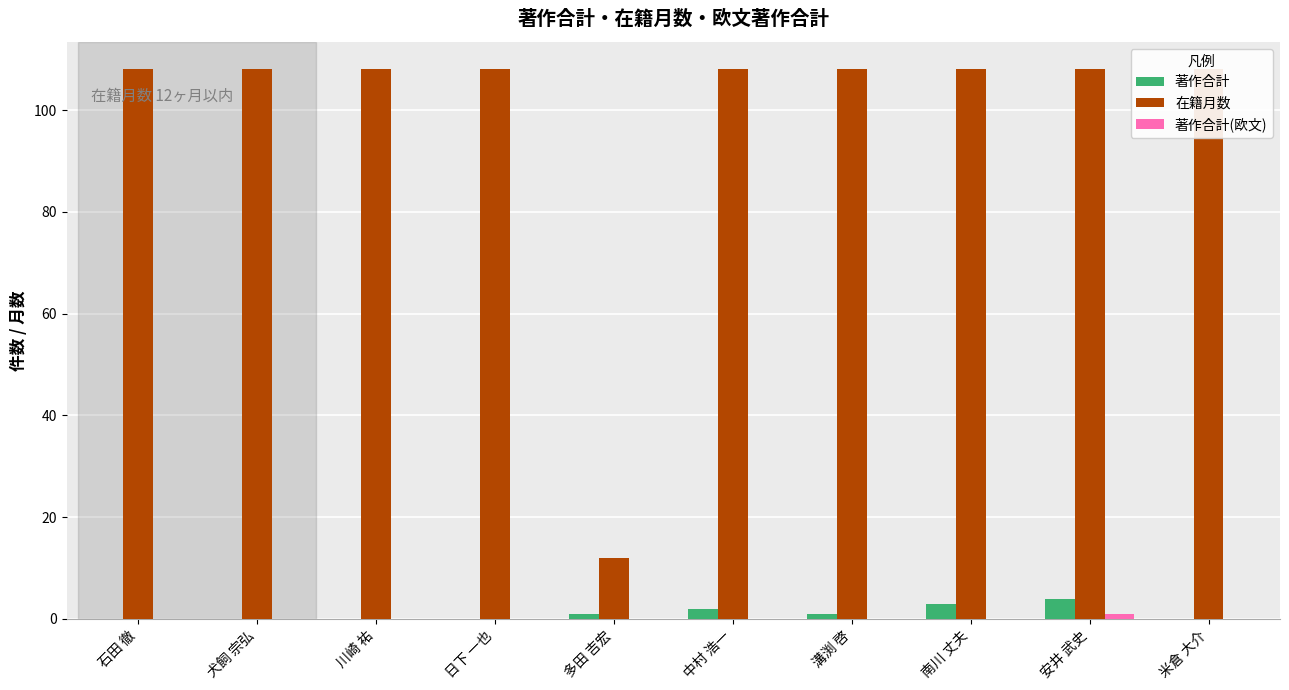

Are the bars horizontal?

No